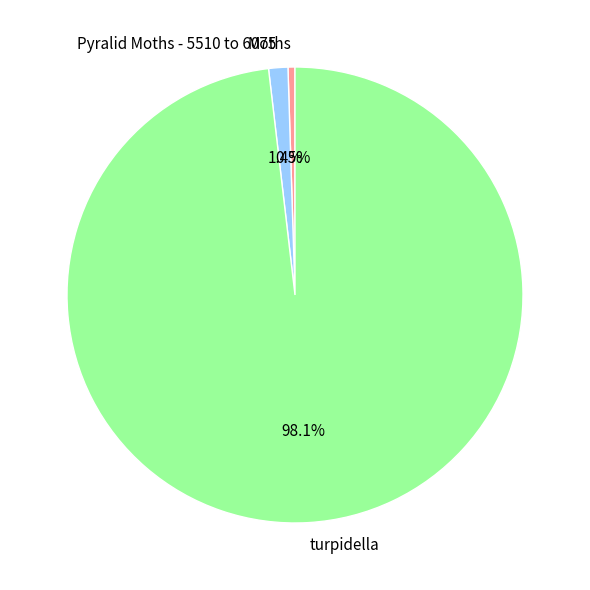

What percentage do Pyralid Moths - 5510 to 6075 and turpidella together represent?

99.5%